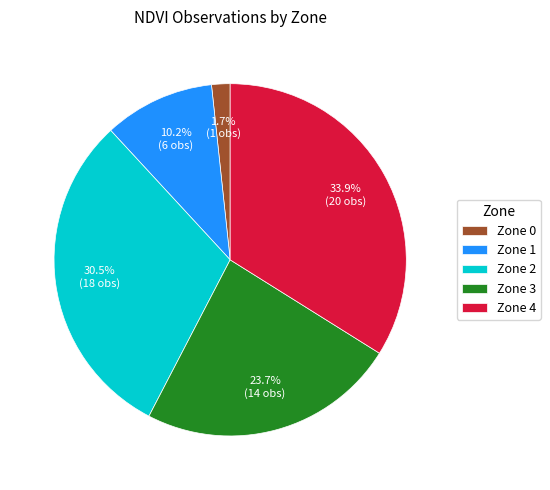

Is it true that Zone 2 is 18% of the pie?

False